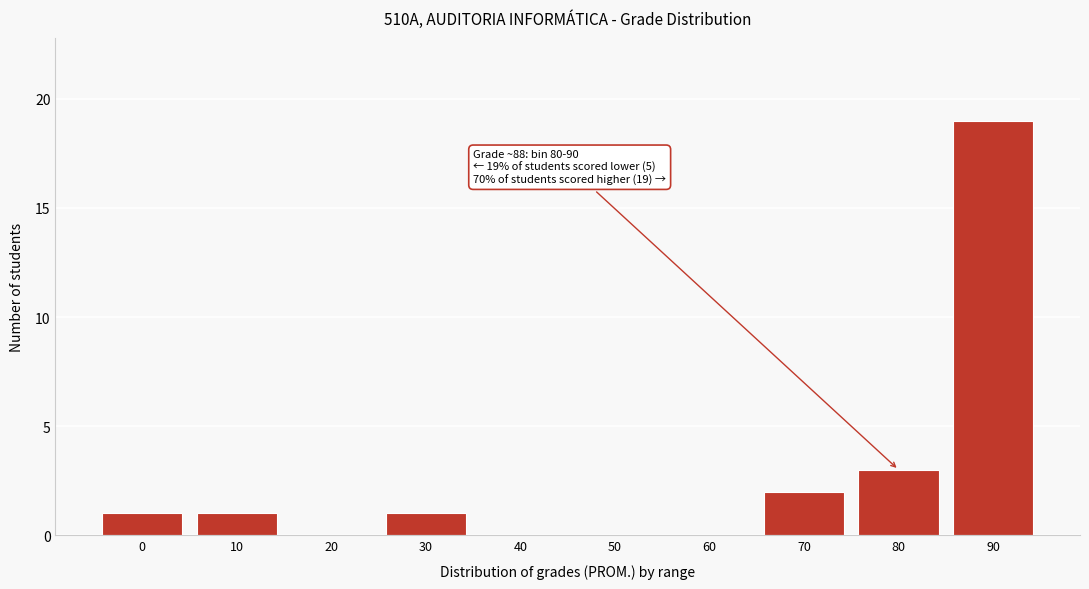

Reading left to right, list all the values displayed in this chart.

0=1	10=1	20=0	30=1	40=0	50=0	60=0	70=2	80=3	90=19